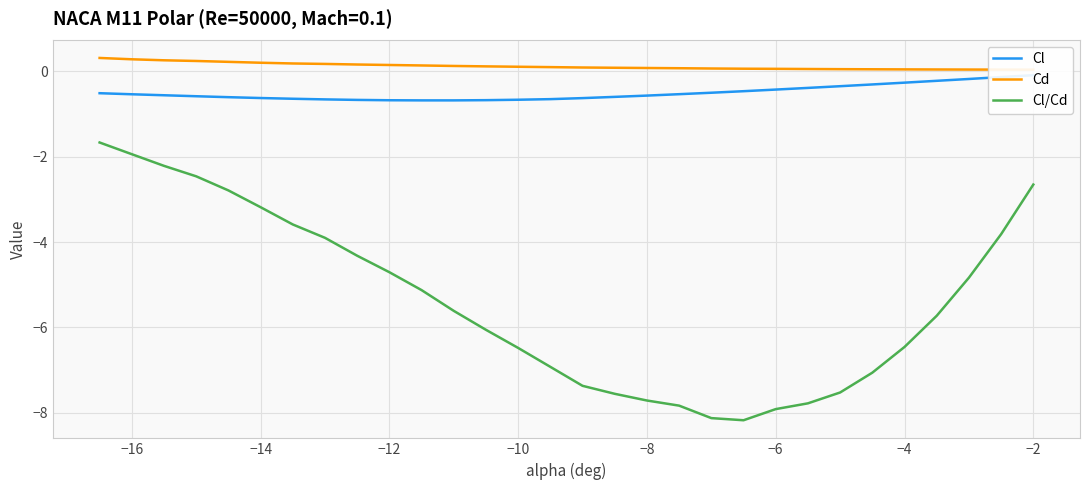

Count the number of data series in this chart.

3